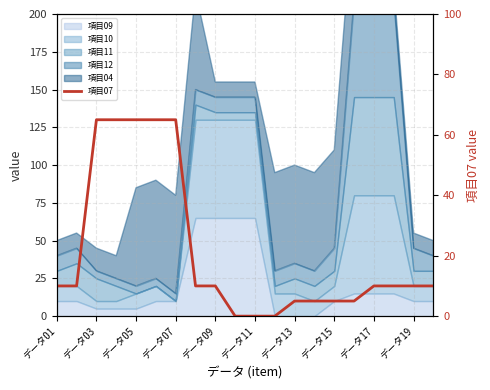

The value at データ07 is 21. True or false?

False